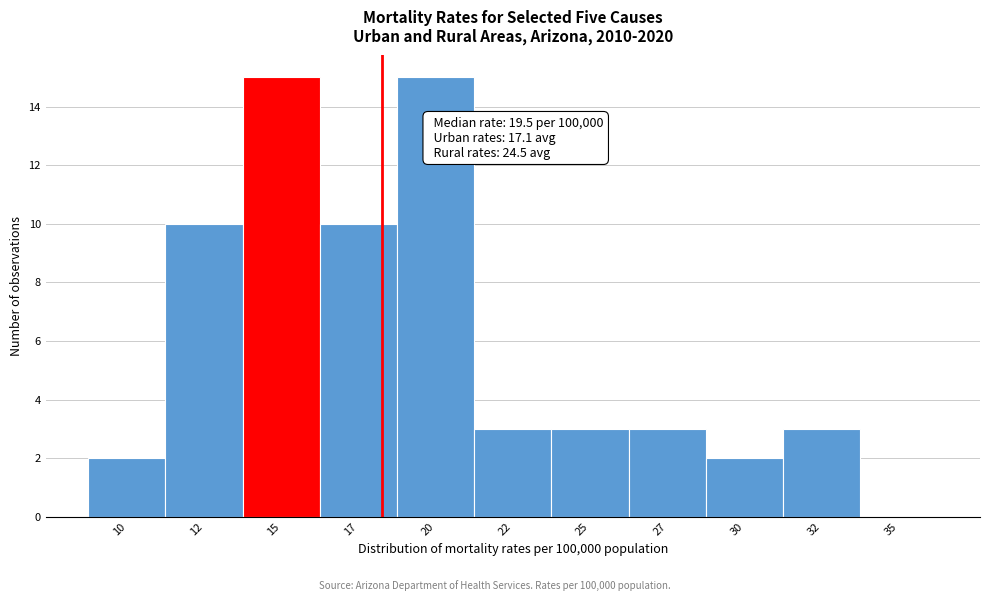

Reading right to left, list all the values displayed in this chart.

35=0	32=3	30=2	27=3	25=3	22=3	20=15	17=10	15=15	12=10	10=2